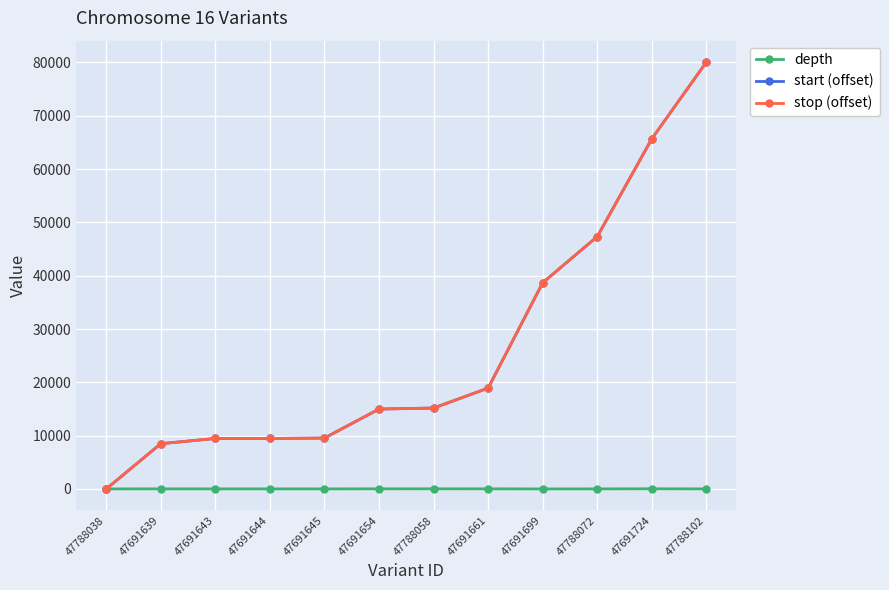

What is the difference between the start (offset) values at 47788102 and 47691645?

70523